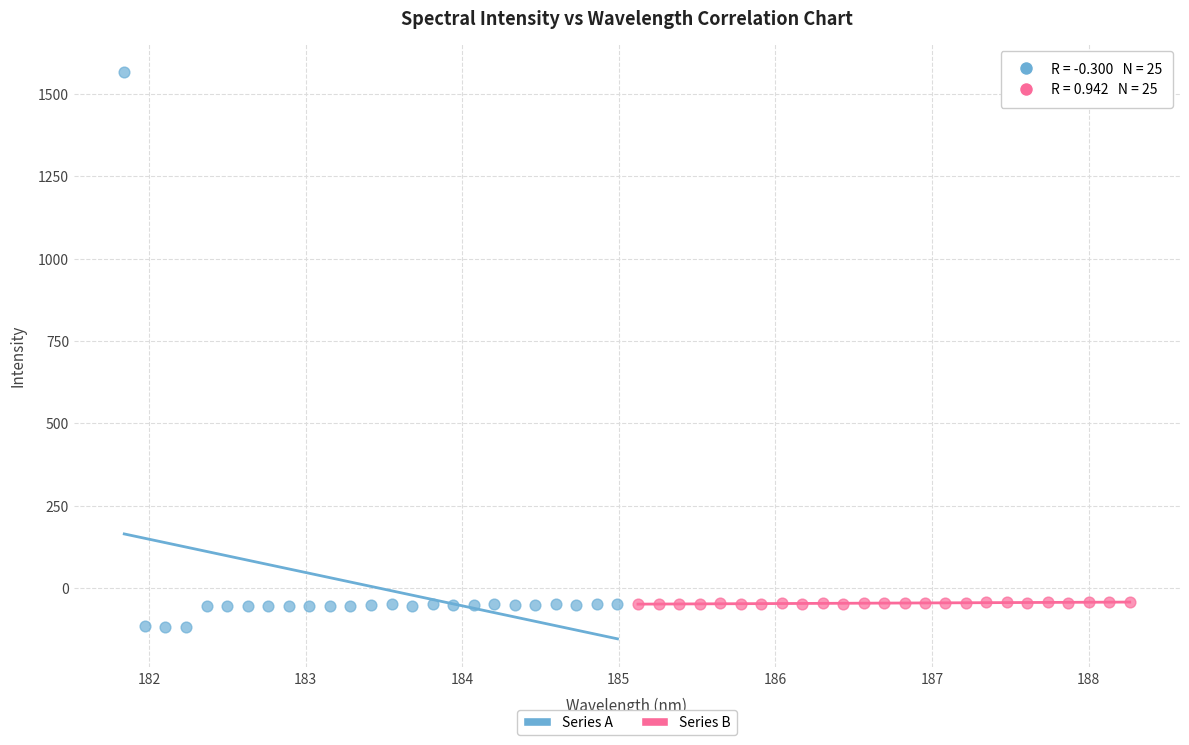

Which series reaches the maximum Y coordinate?

Series A